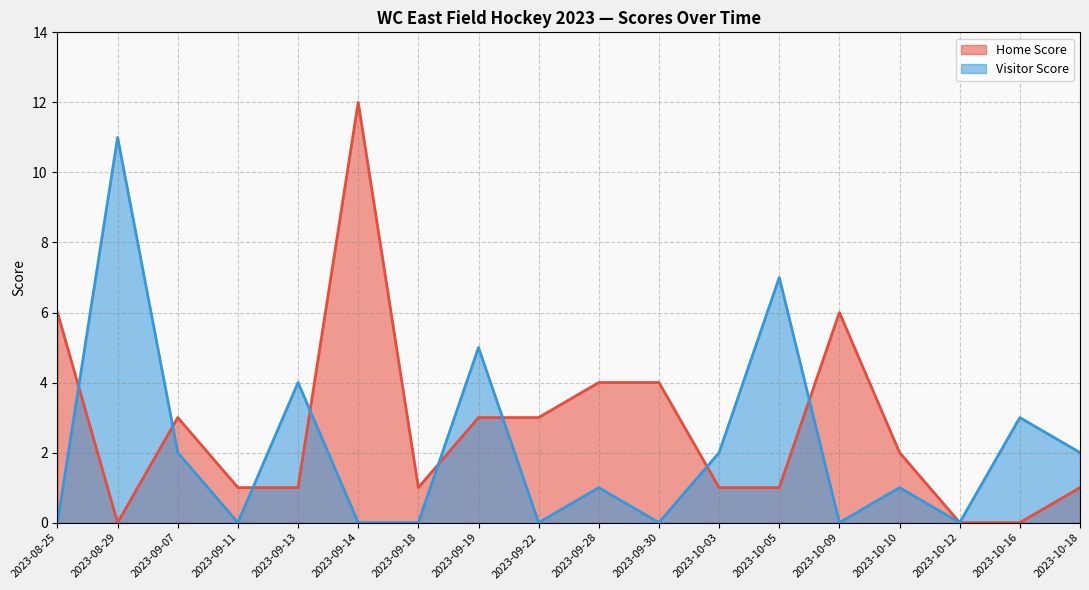

How many data points does each series have?

18